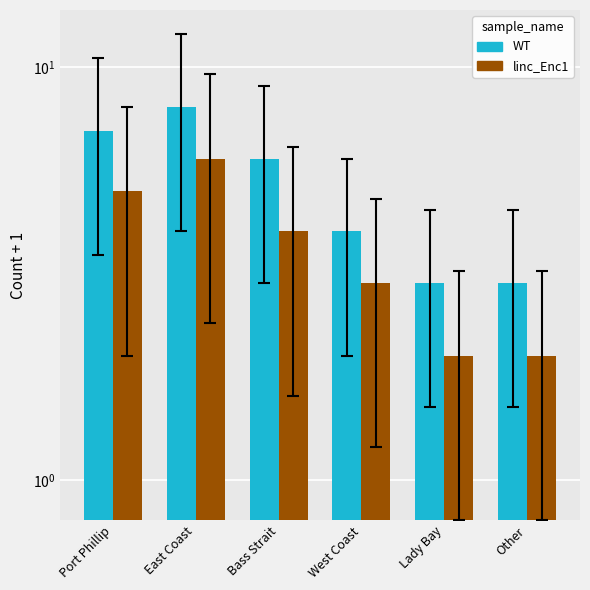

What is the spread (max minus min) of values at Other?

1